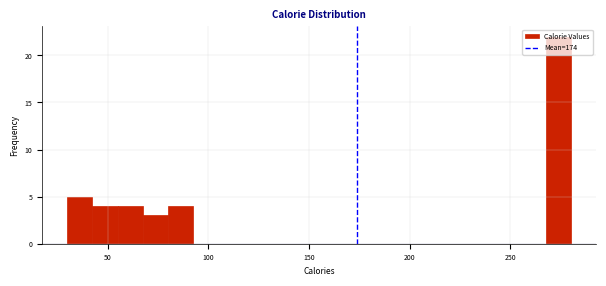

Read against the x-axis, roughly where is the centre of the tallest bar?

275